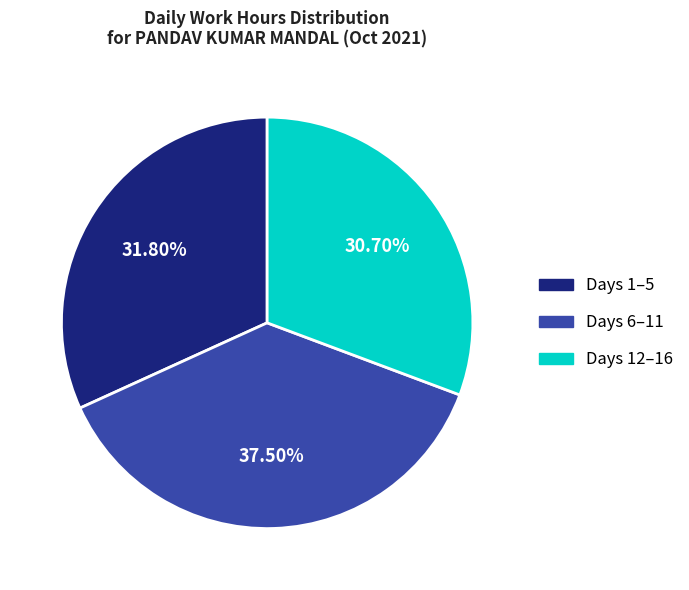

Is there any slice that represents more than half of the pie?

No